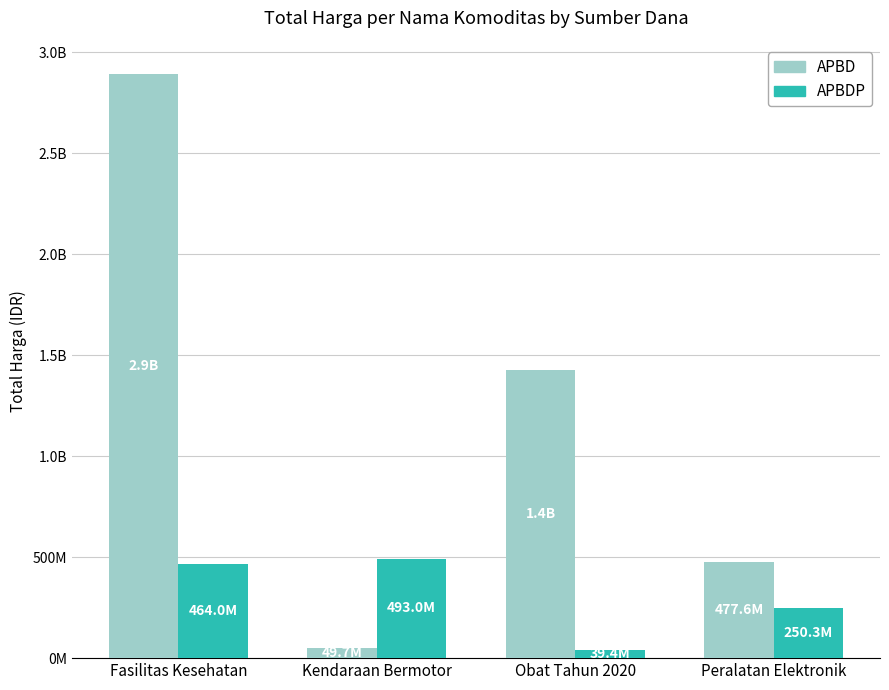

What is the label of the 4th bar from the left?

Peralatan Elektronik